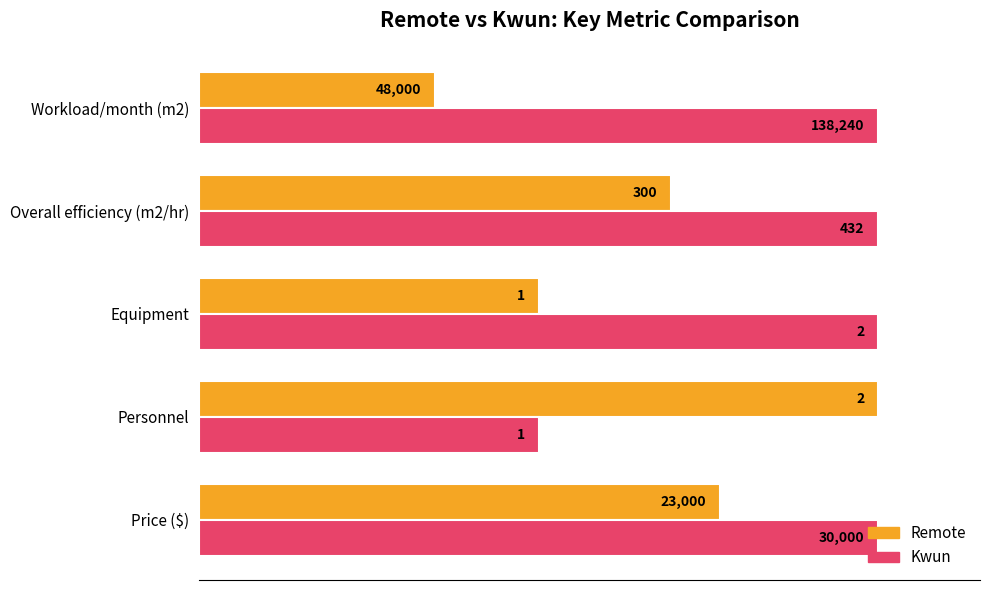

What are all the series names shown in the legend?

Remote, Kwun